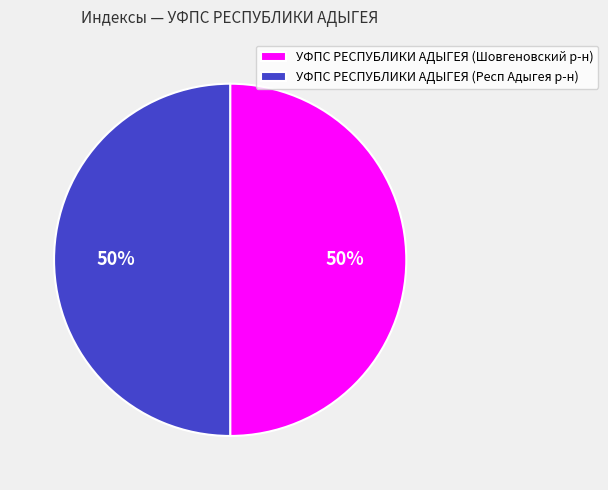

To the nearest percent, what is the combined percentage of УФПС РЕСПУБЛИКИ АДЫГЕЯ (Шовгеновский р-н) and УФПС РЕСПУБЛИКИ АДЫГЕЯ (Респ Адыгея р-н)?

100%